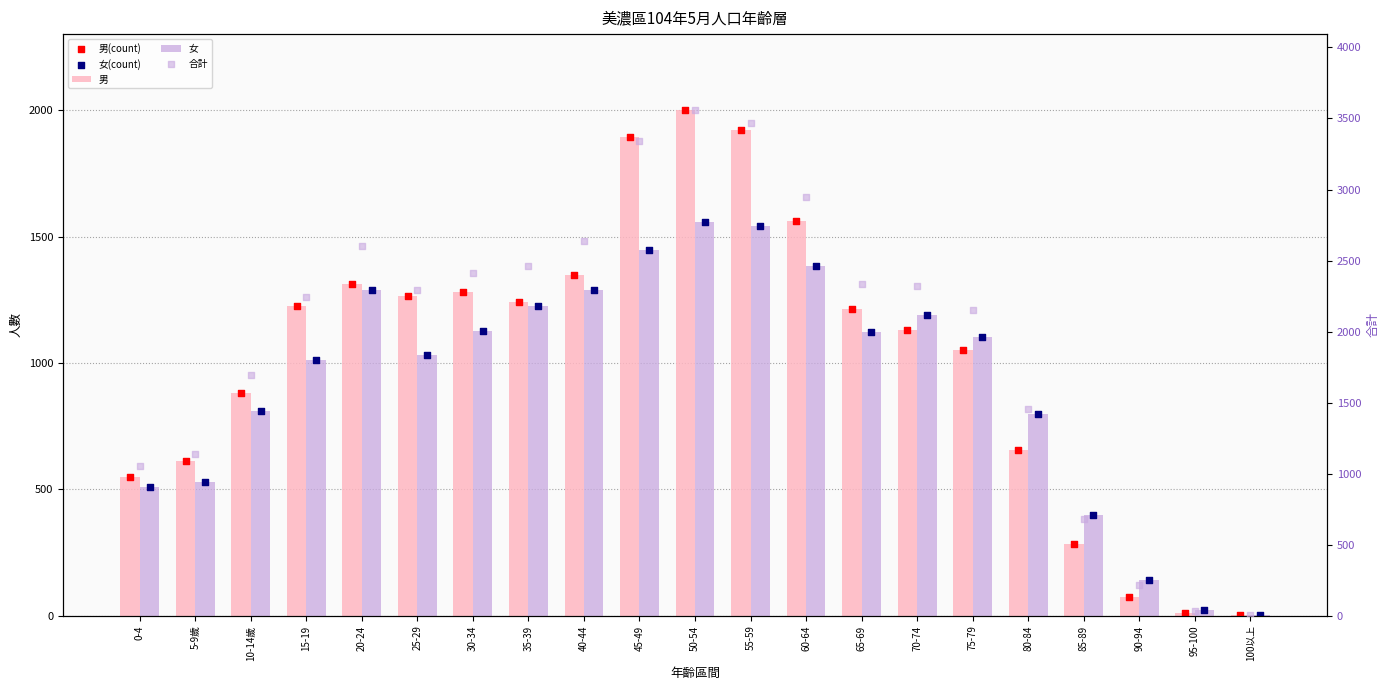

Which series contains the lowest Y value?

女